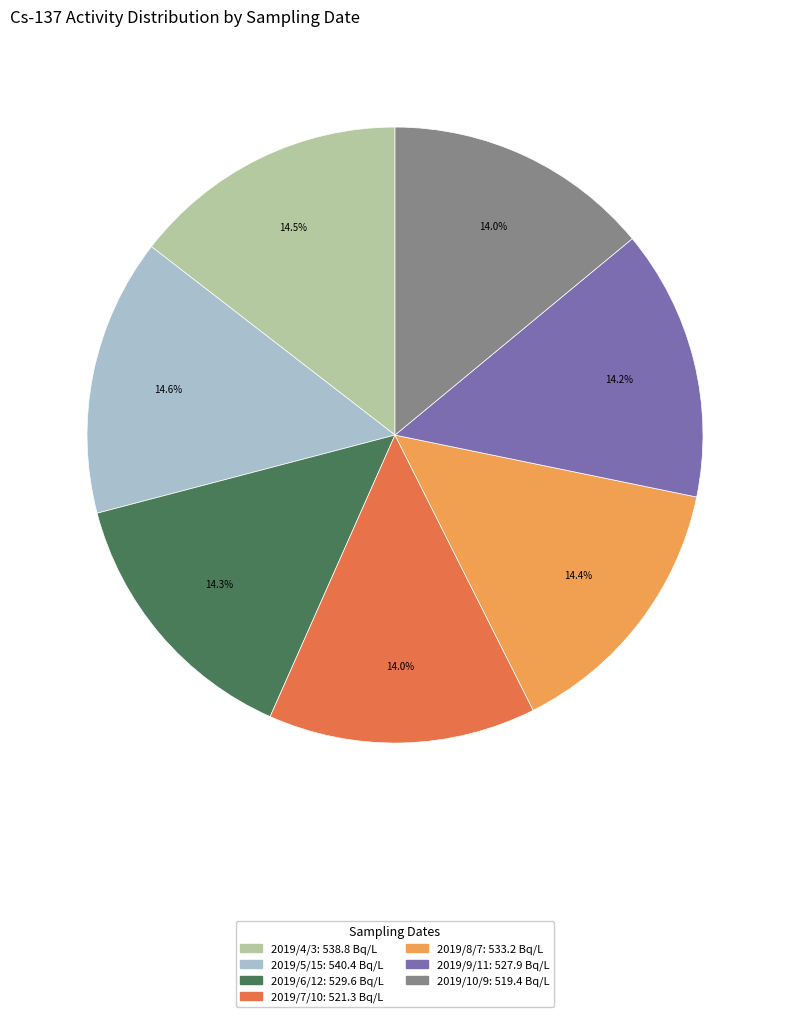

The 2019/6/12 slice represents 14% of the pie. True or false?

True